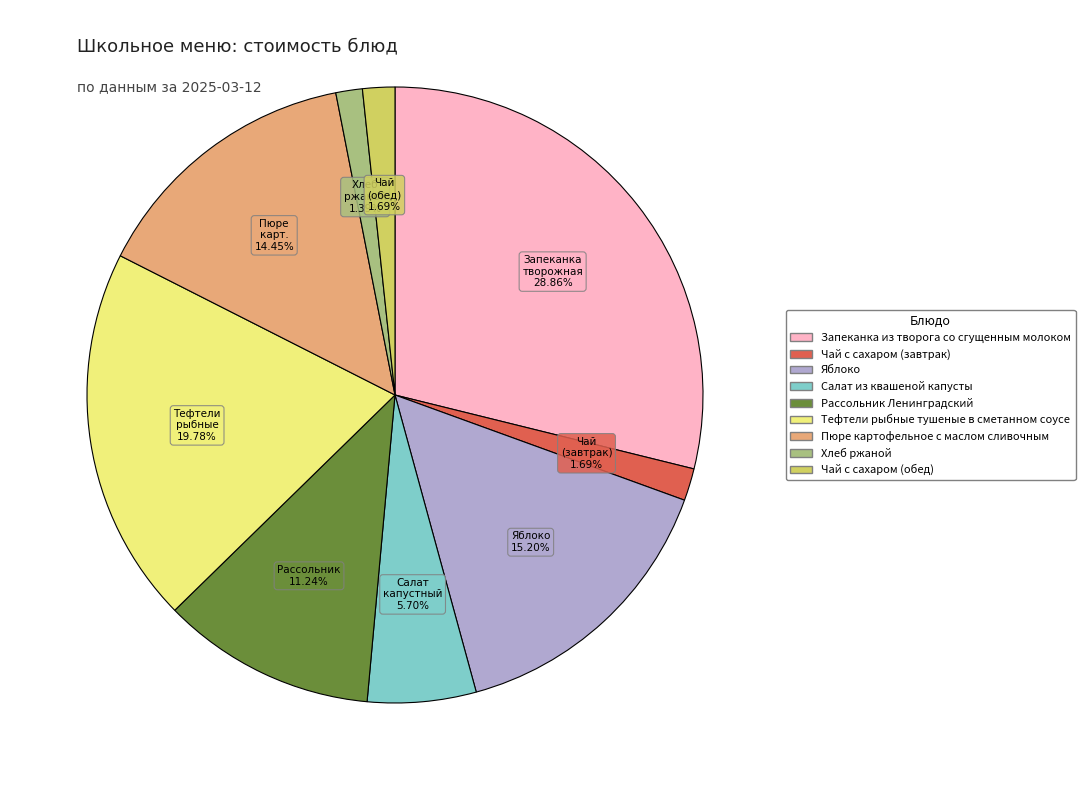

What percentage is the Рассольник Ленинградский slice, to the nearest percent?

11%